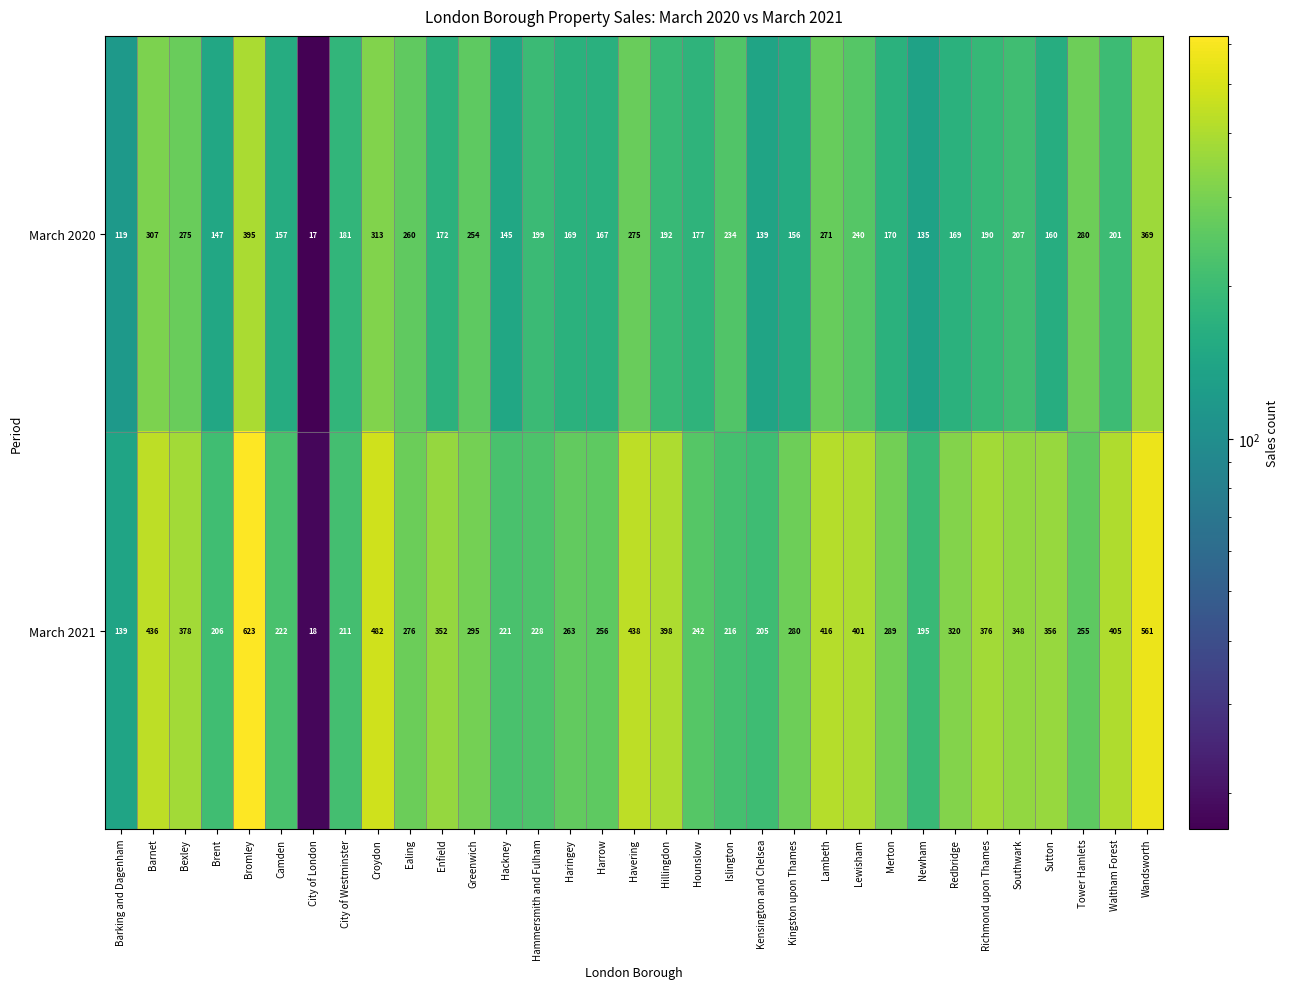

Which series has the widest spread of values?

March 2021